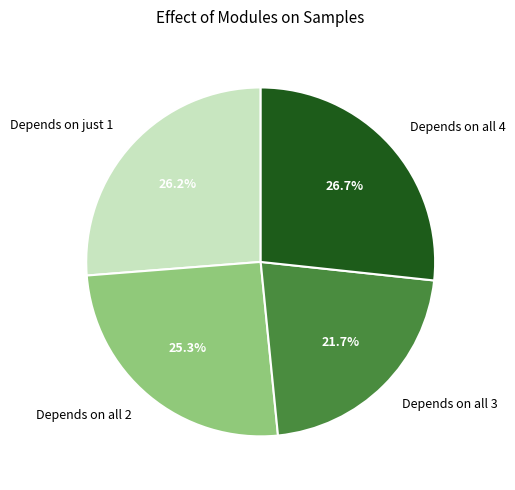

Approximately how many times larger is the value at Depends on all 4 compared to Depends on all 3?

1.2